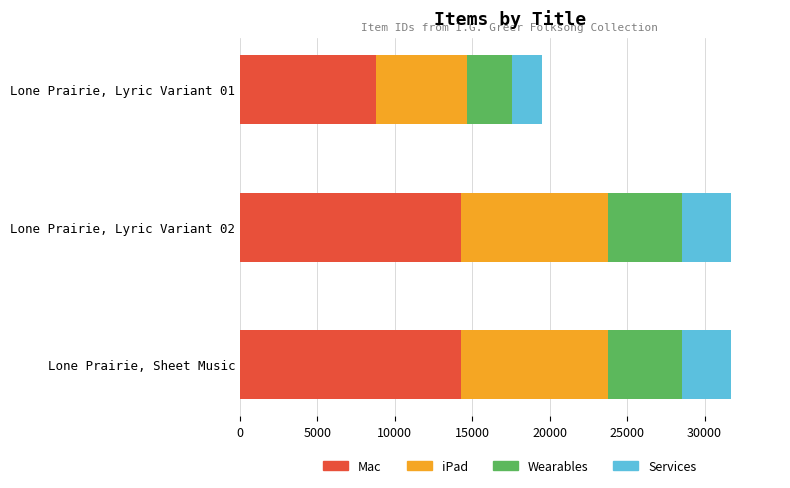

At which label does Mac reach its minimum?

Lone Prairie, Lyric Variant 01